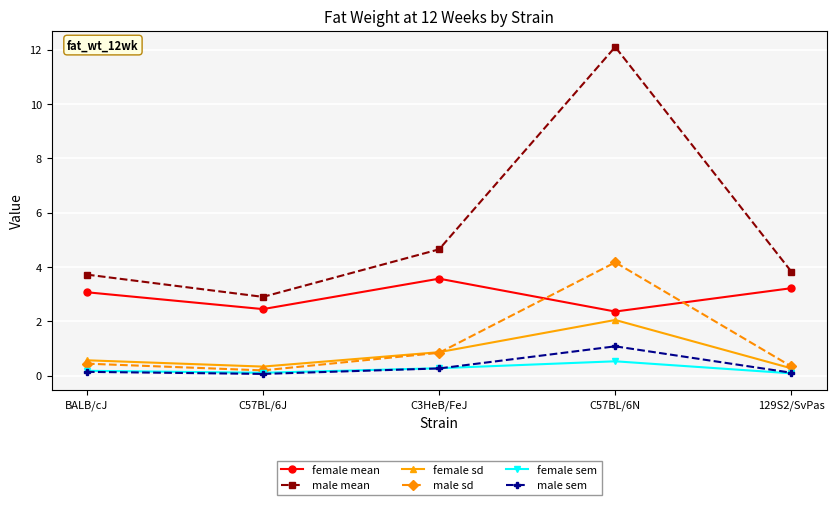

What is the label of the 4th point from the left?

C57BL/6N